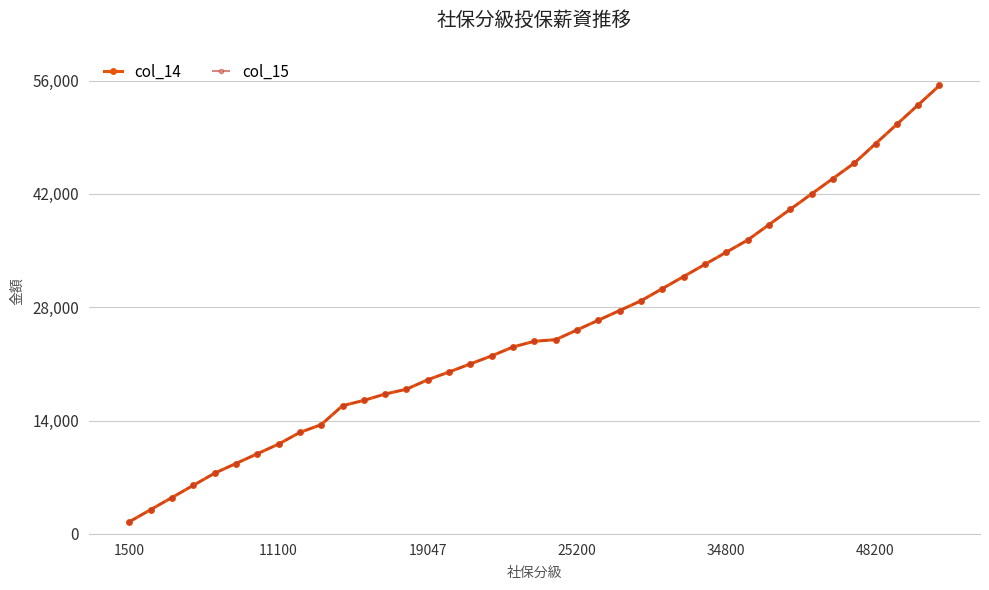

What is the average value of the col_15 series?

25395